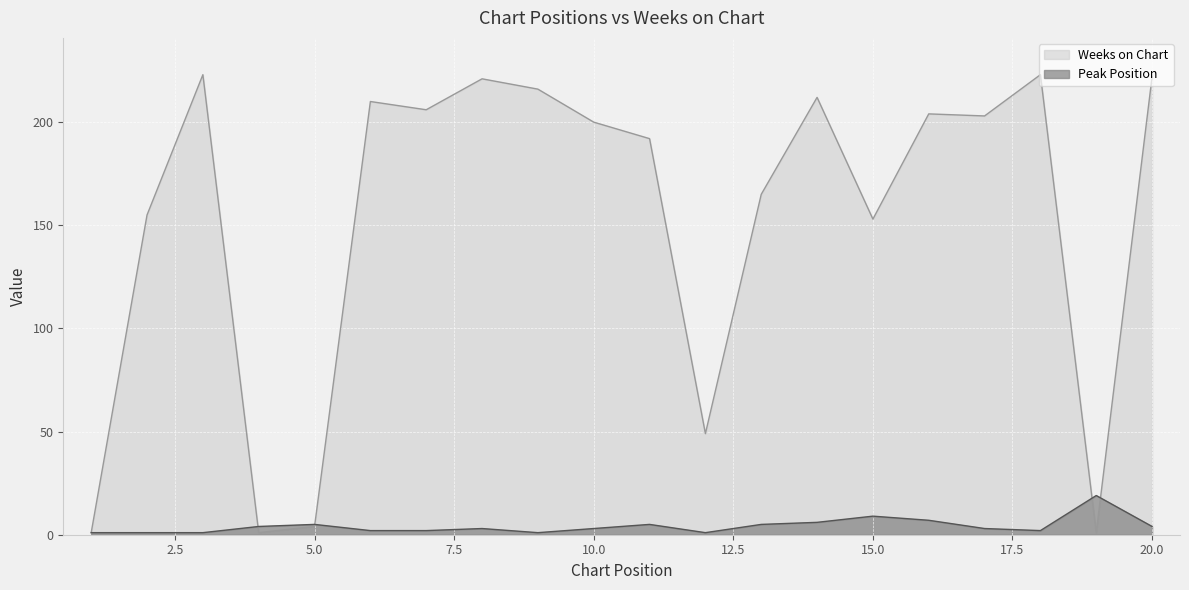

In Peak Position, how many points are lower than both neighbors (excluding endpoints)?

3